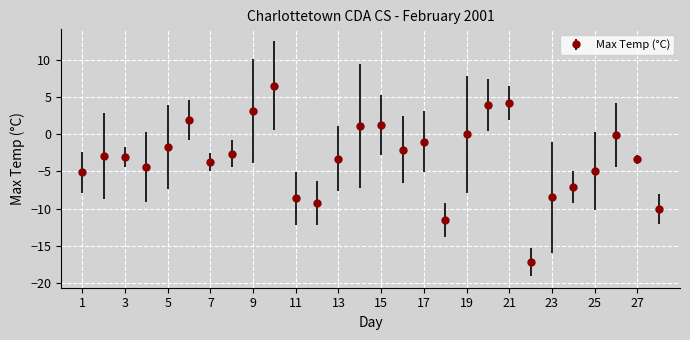

True or false: the data has more than 1 interior local peaks.

True